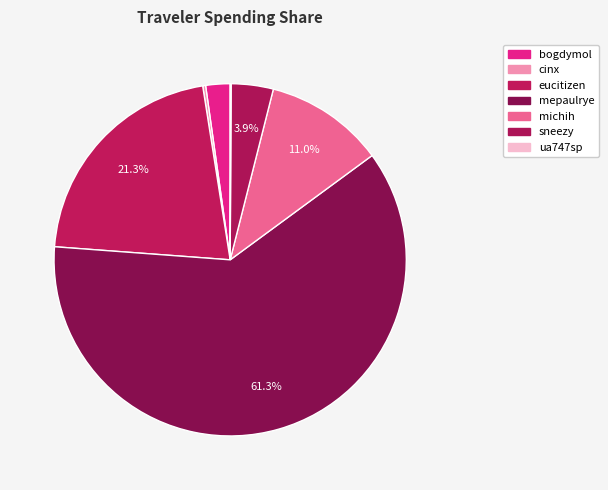

Rank the categories by value from lowest to highest.

ua747sp, cinx, bogdymol, sneezy, michih, eucitizen, mepaulrye